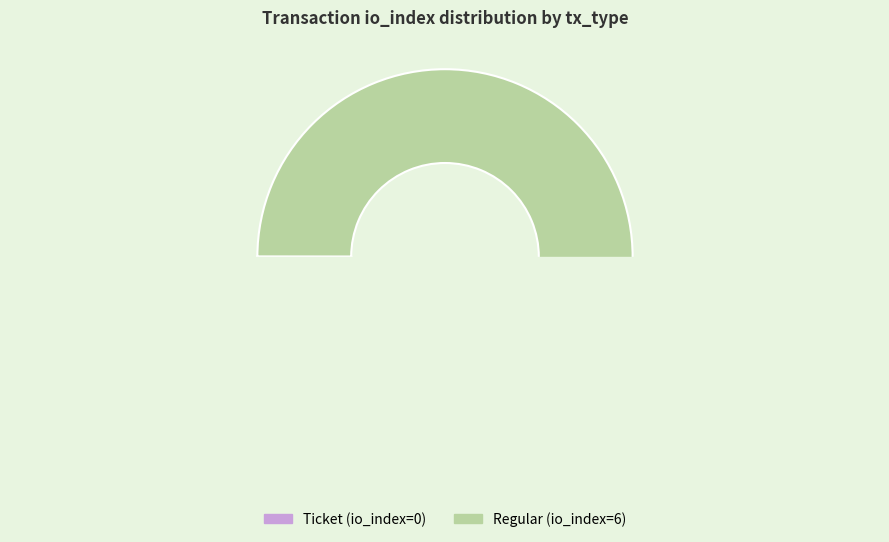

The Regular slice represents 100% of the pie. True or false?

True